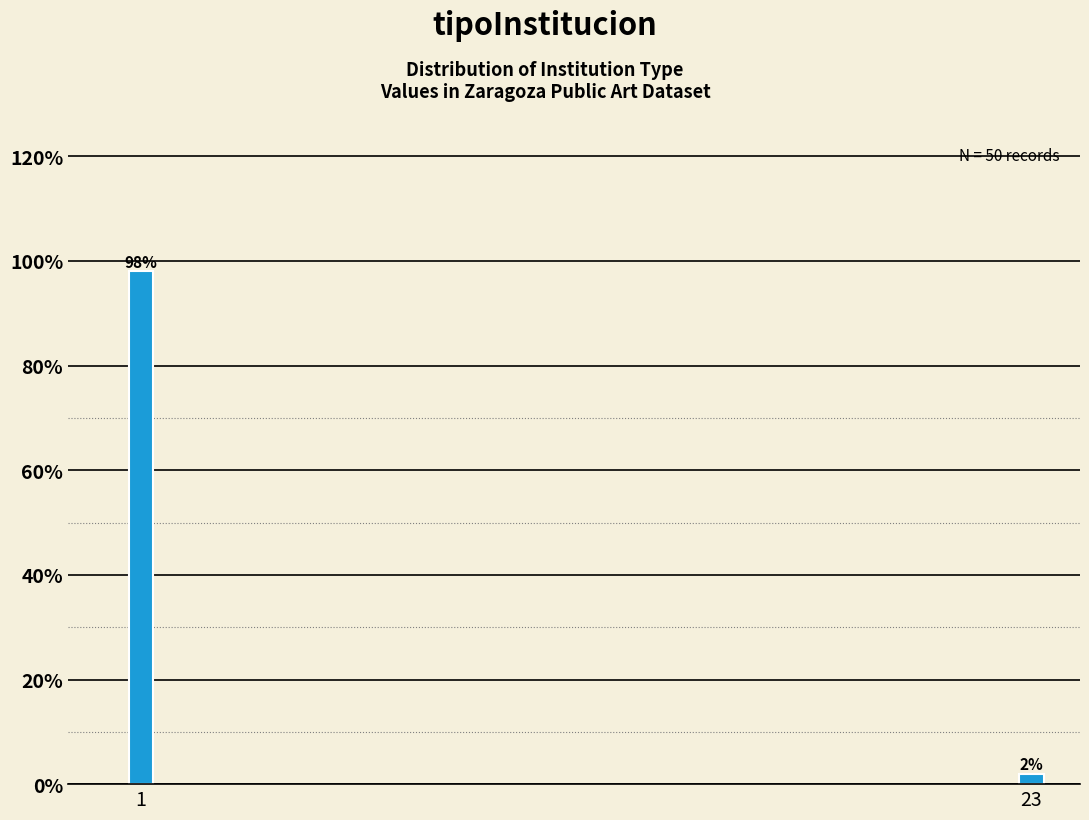

Reading left to right, what are all the values shown in this chart?

98	2